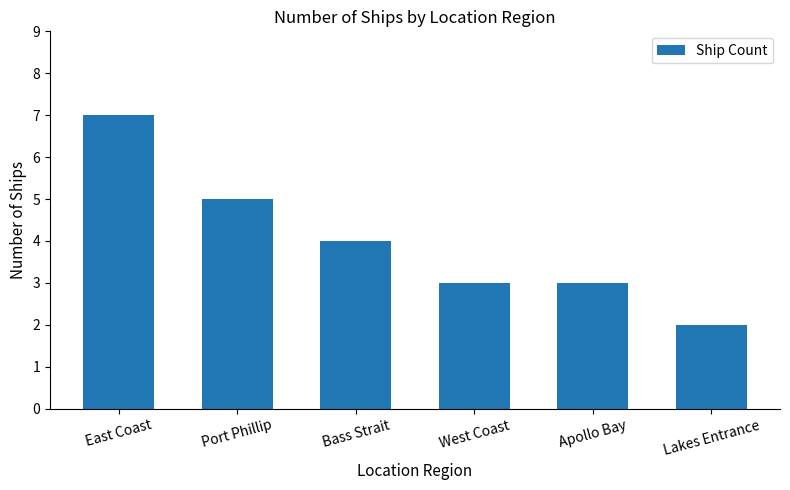

What is the smallest value displayed?

2